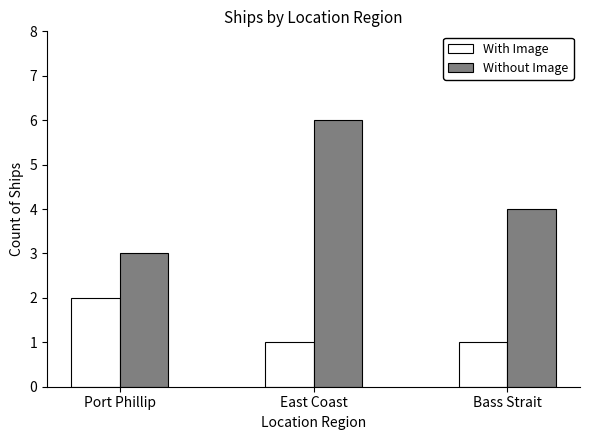

True or false: With Image has a value of 1 at Port Phillip.

False